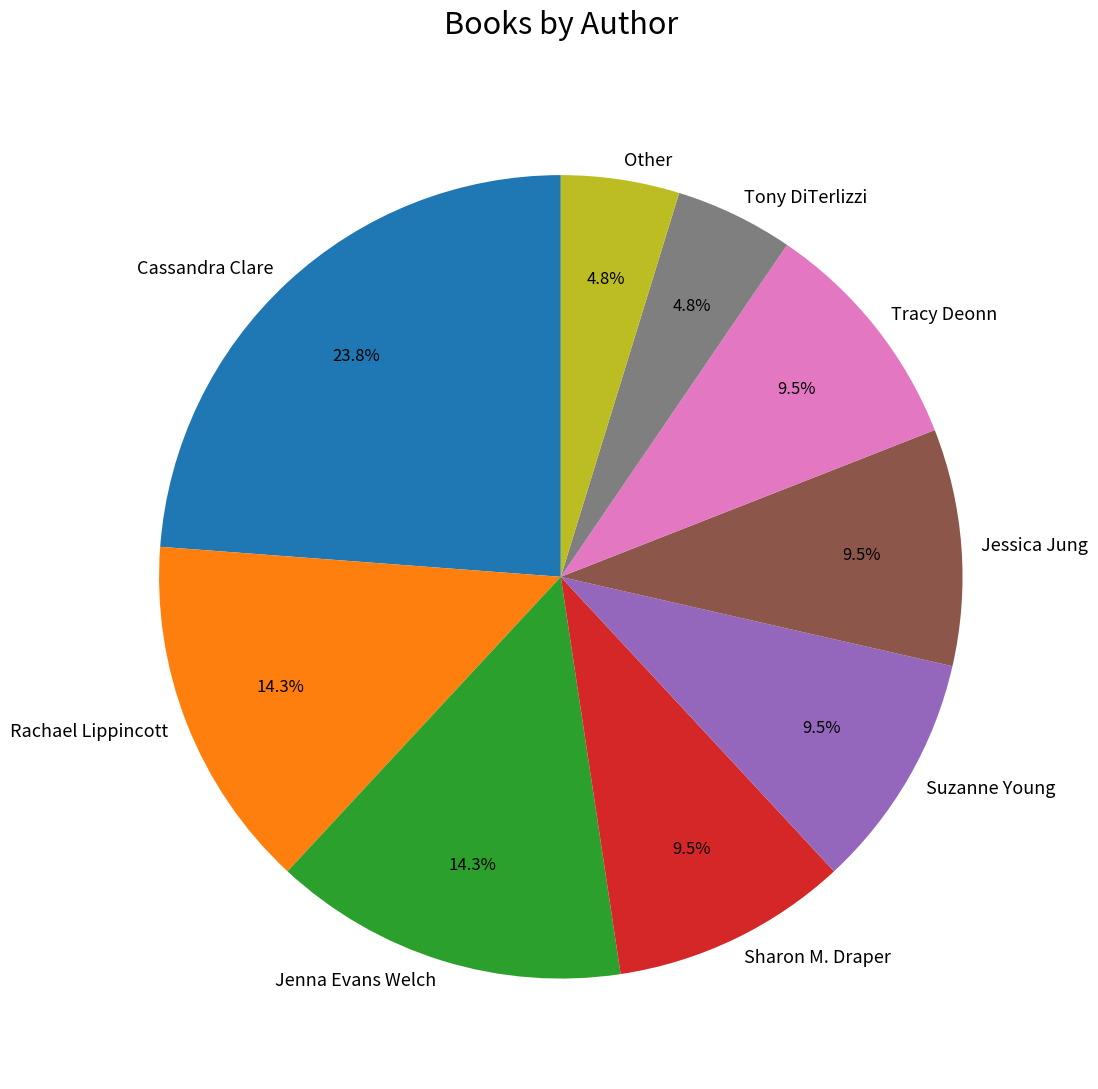

How much of the chart is everything except Tony DiTerlizzi?

95.2%